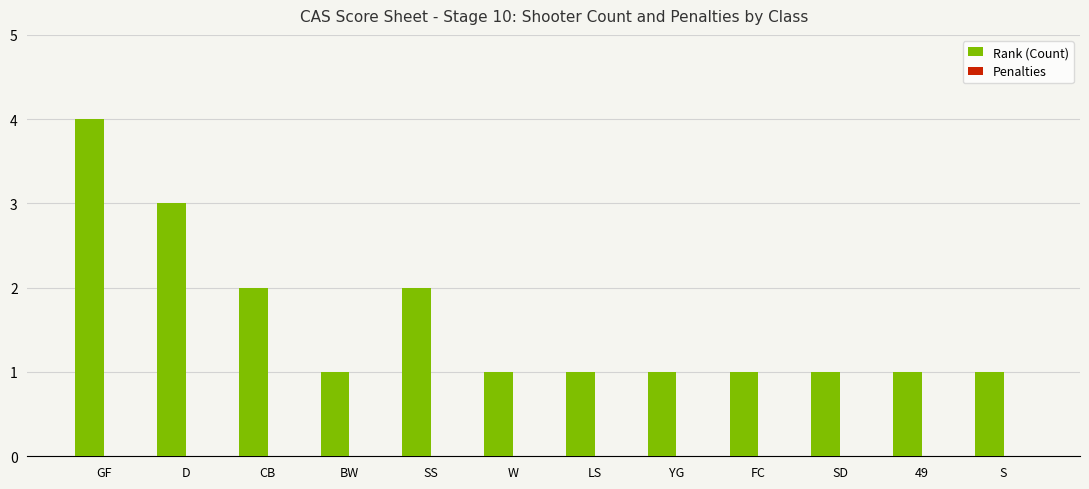

Reading left to right, list all the values displayed in this chart.

4	3	2	1	2	1	1	1	1	1	1	1